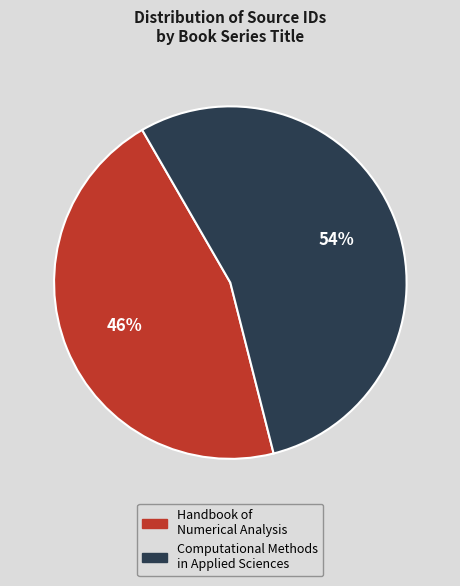

To the nearest percent, what is the average slice percentage?

50%